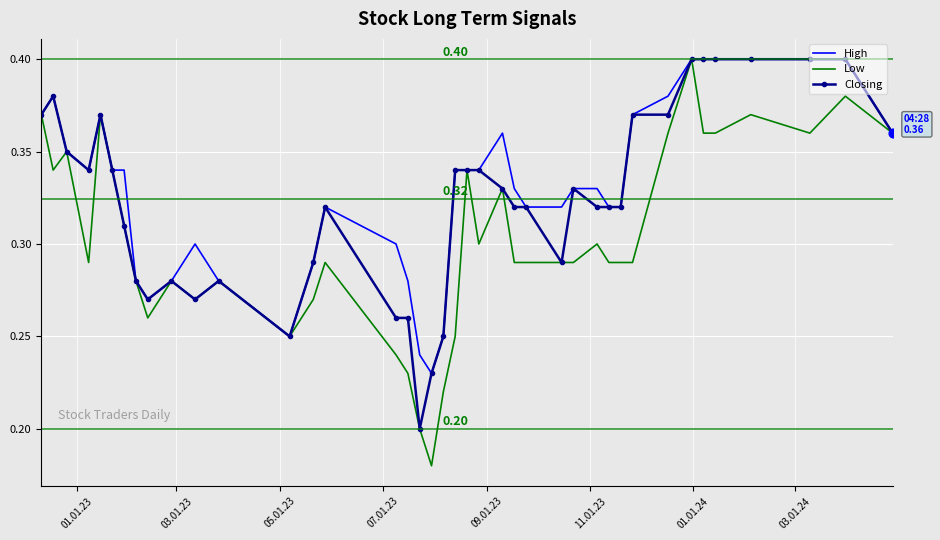

Which series has the largest range (max minus min)?

Low